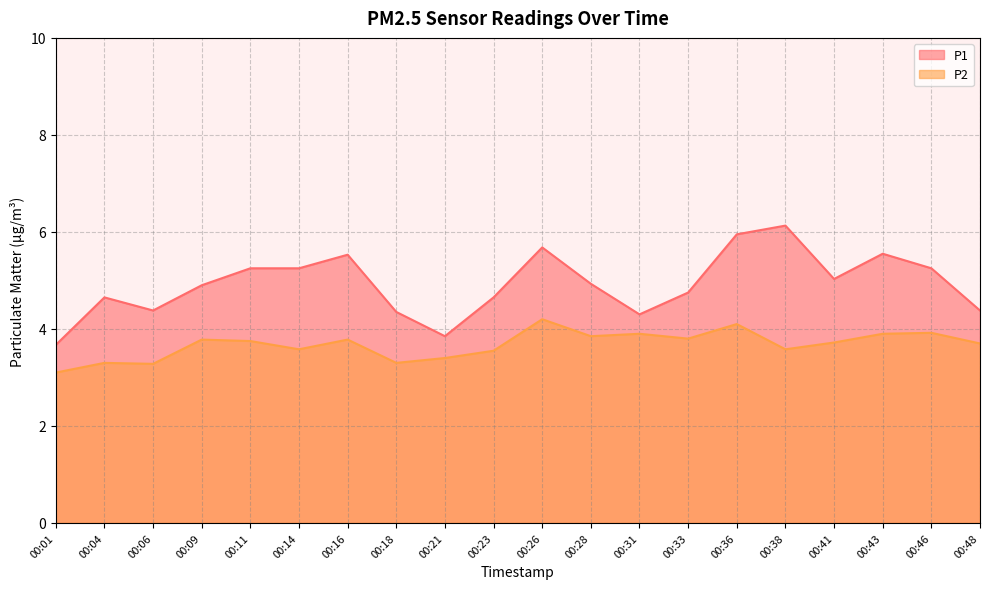

In P1, how many points are lower than both neighbors (excluding endpoints)?

4